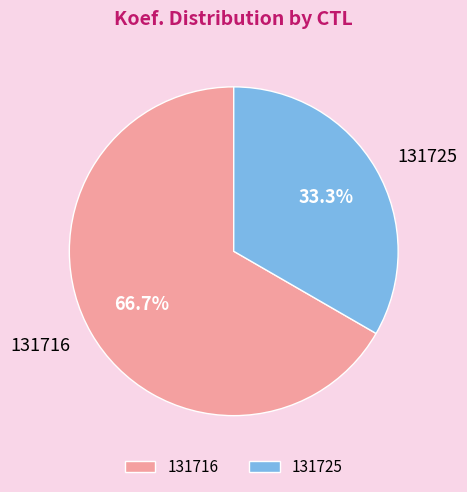

What percentage do 131725 and 131716 together represent?

100.0%